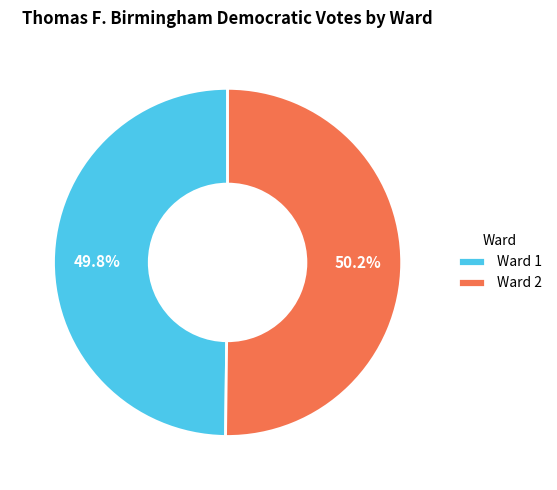

What percentage is the Ward 1 slice, to the nearest percent?

50%